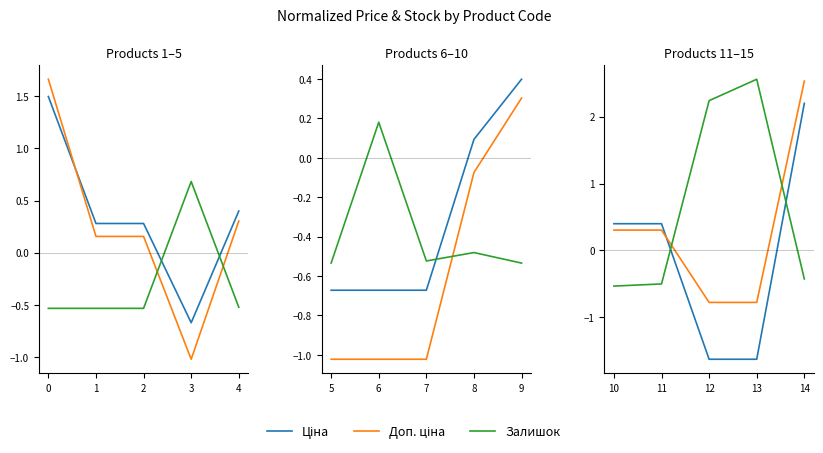

Which series has the largest total across all categories?

Залишок